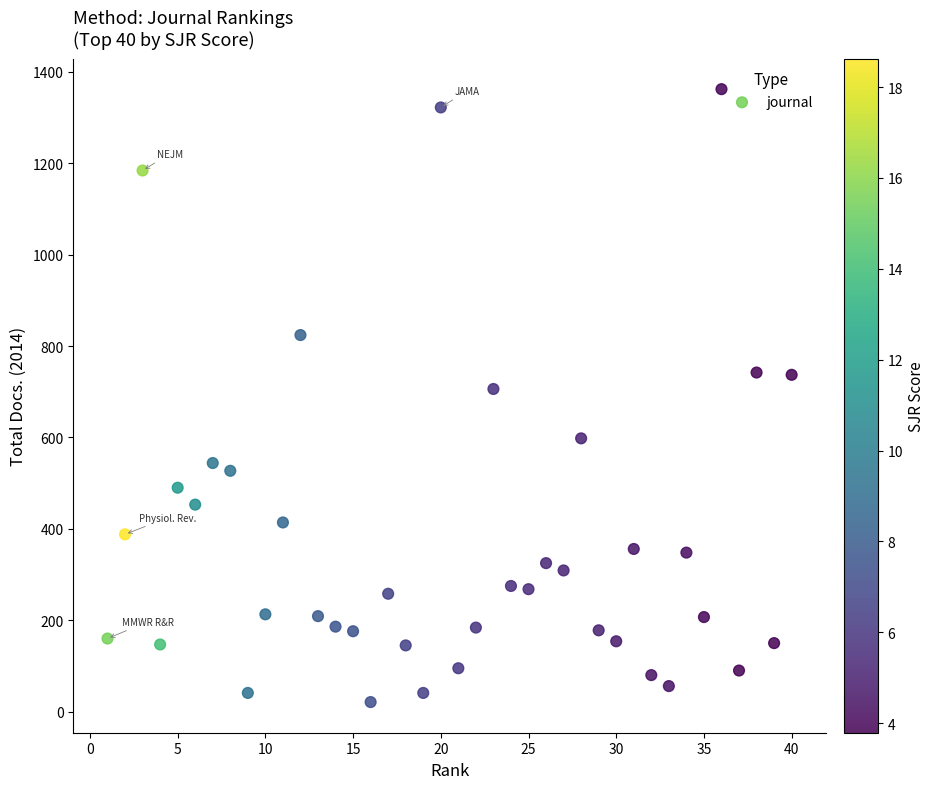

What is the range of Y values (max minus min)?

1341